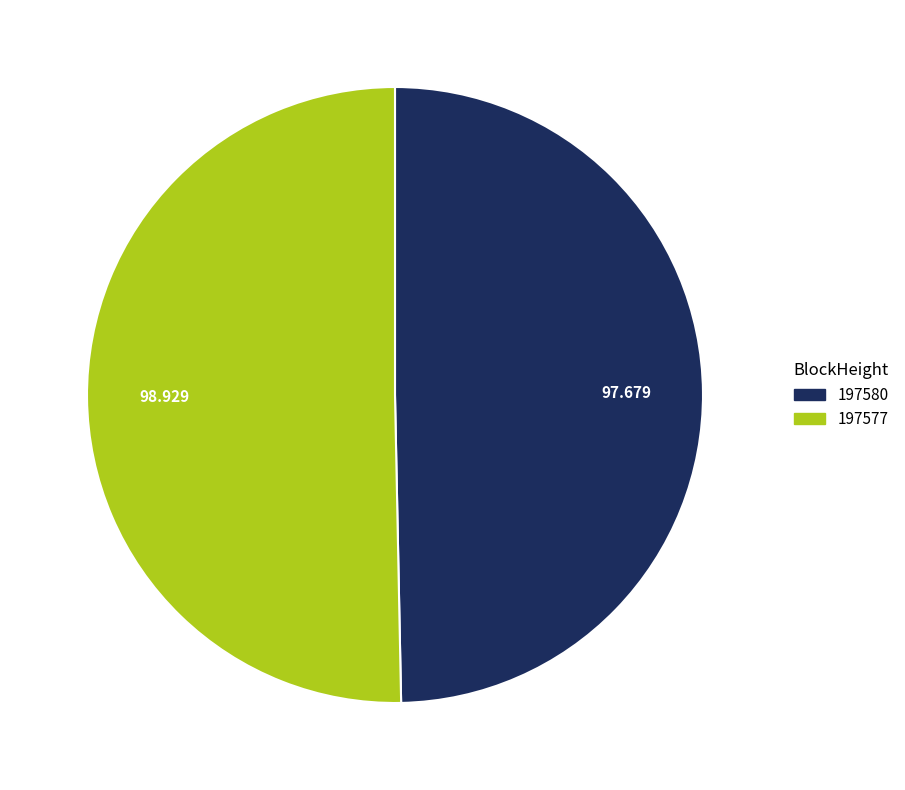

Does 197577 represent more than half of the total?

Yes